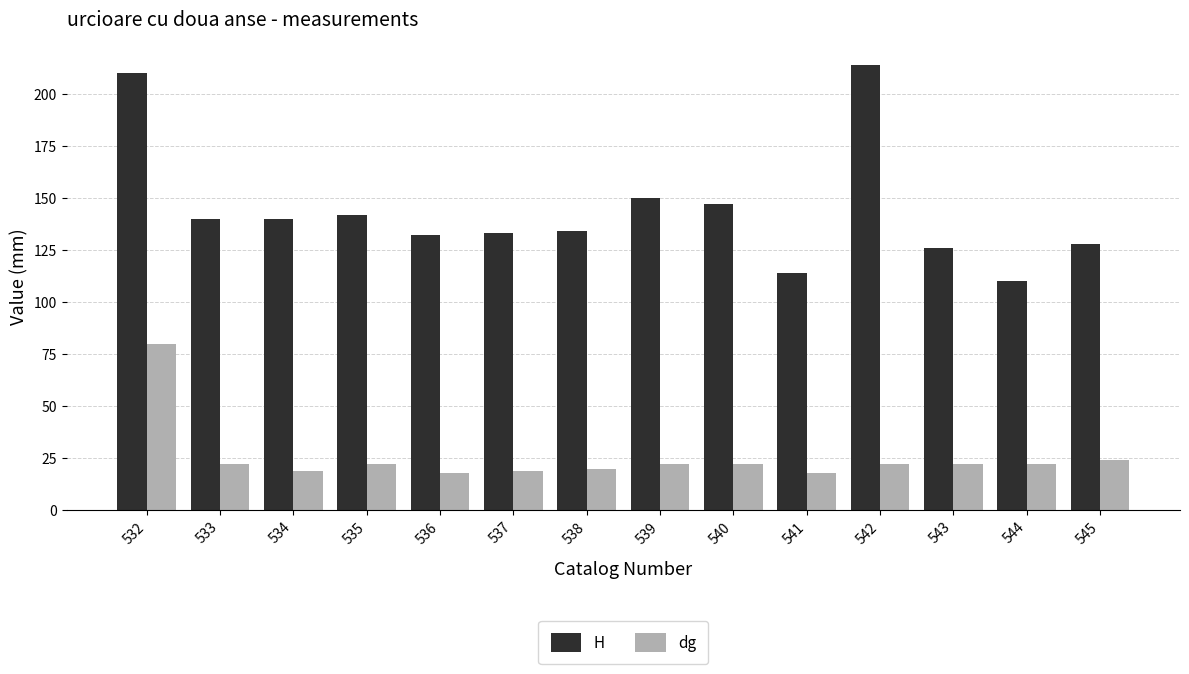

Are the bars horizontal?

No